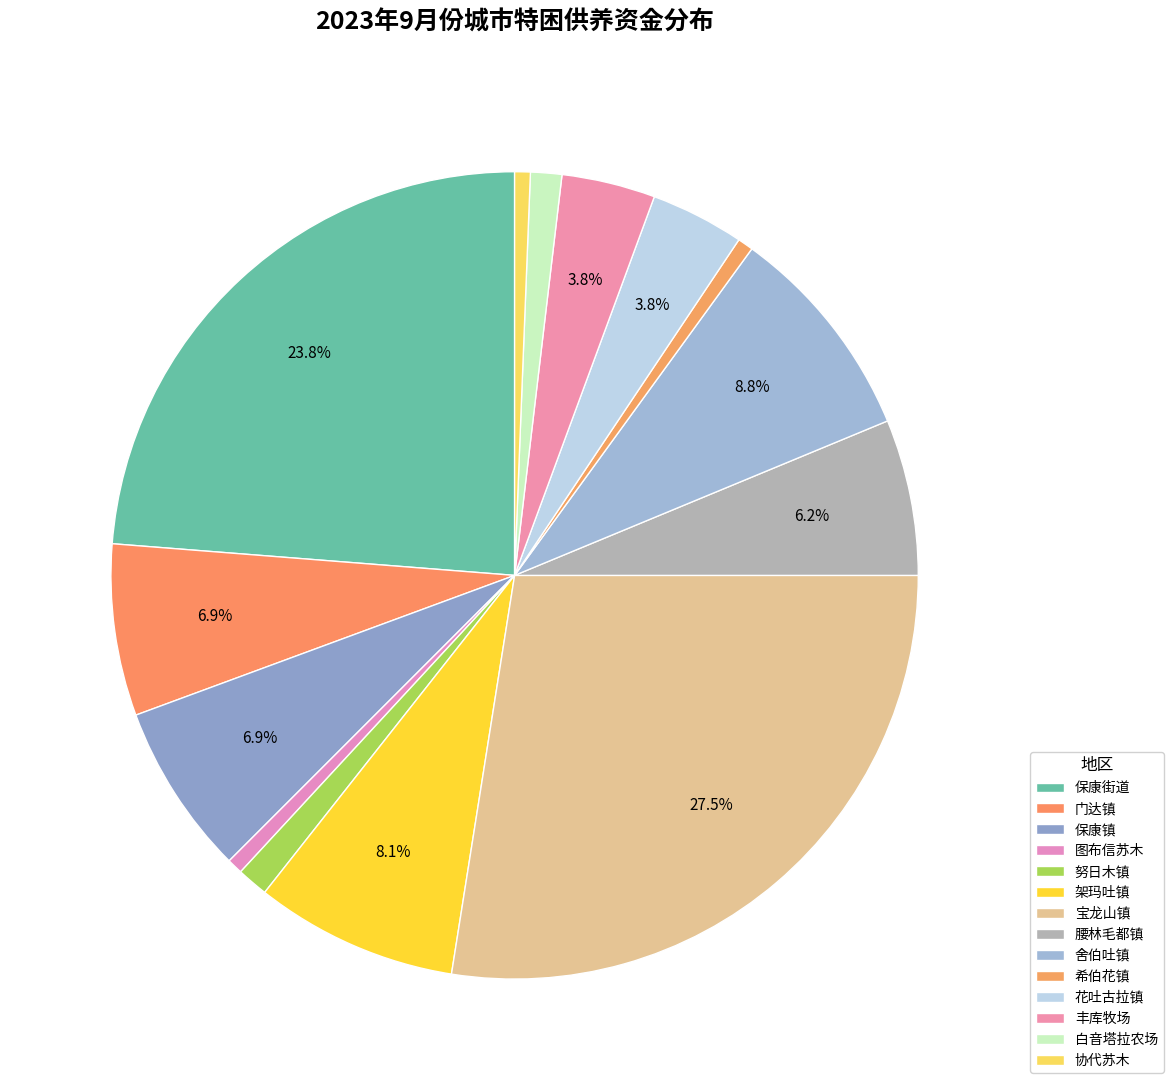

How many slices are in this pie chart?

14